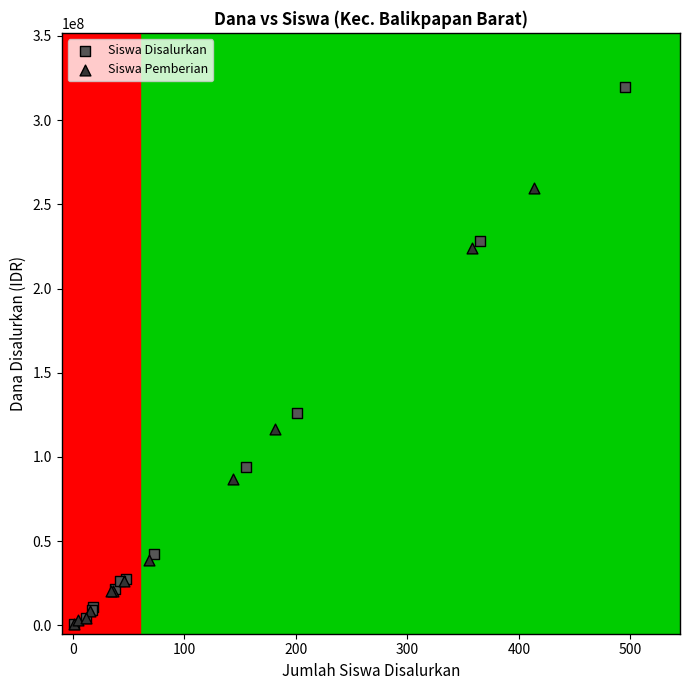

Which series has the widest spread of Y values?

Siswa Disalurkan